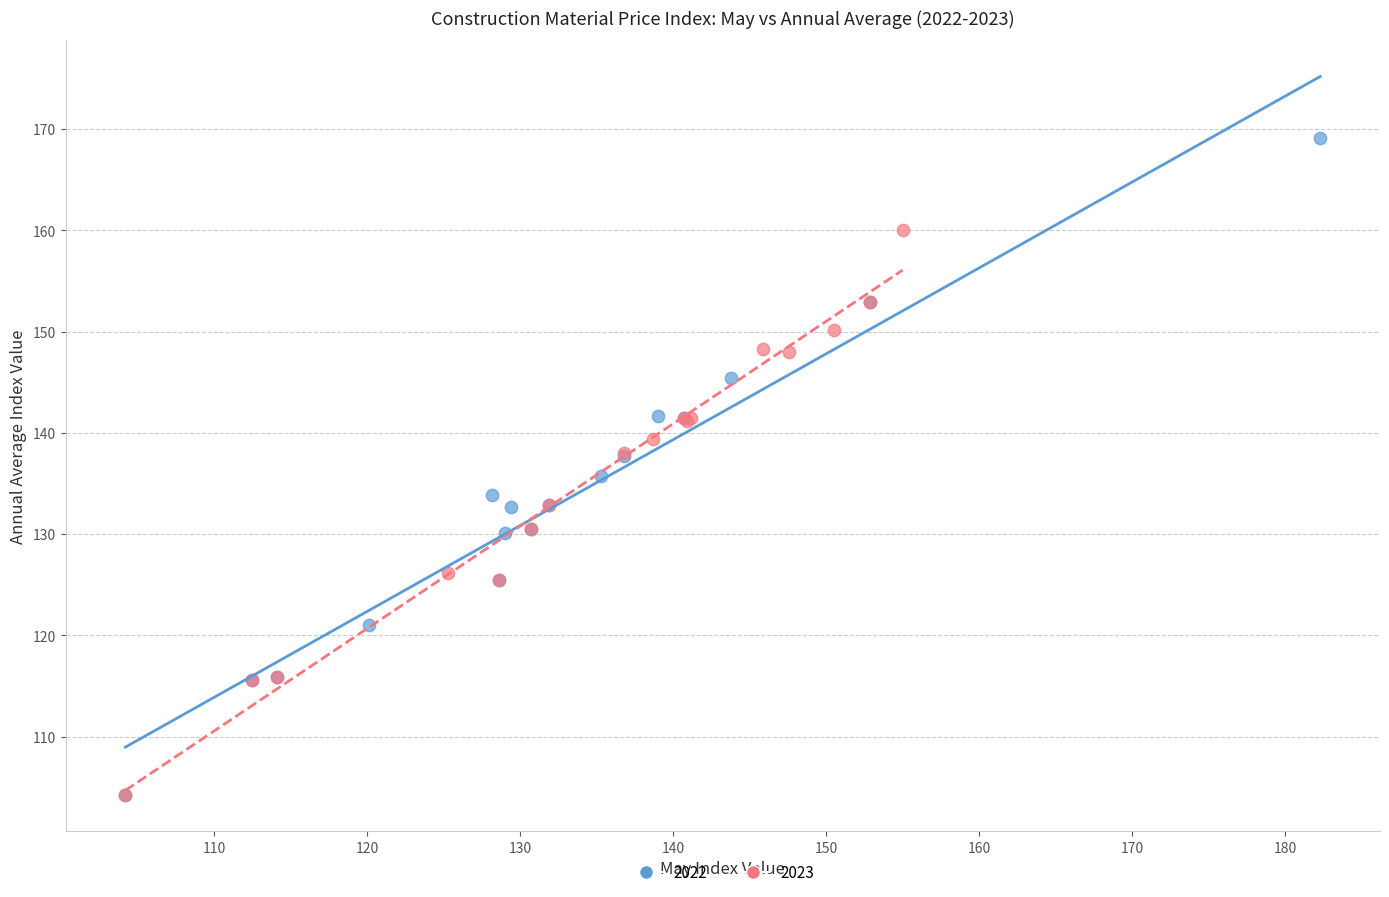

What are all the series names shown in the legend?

2022, 2023